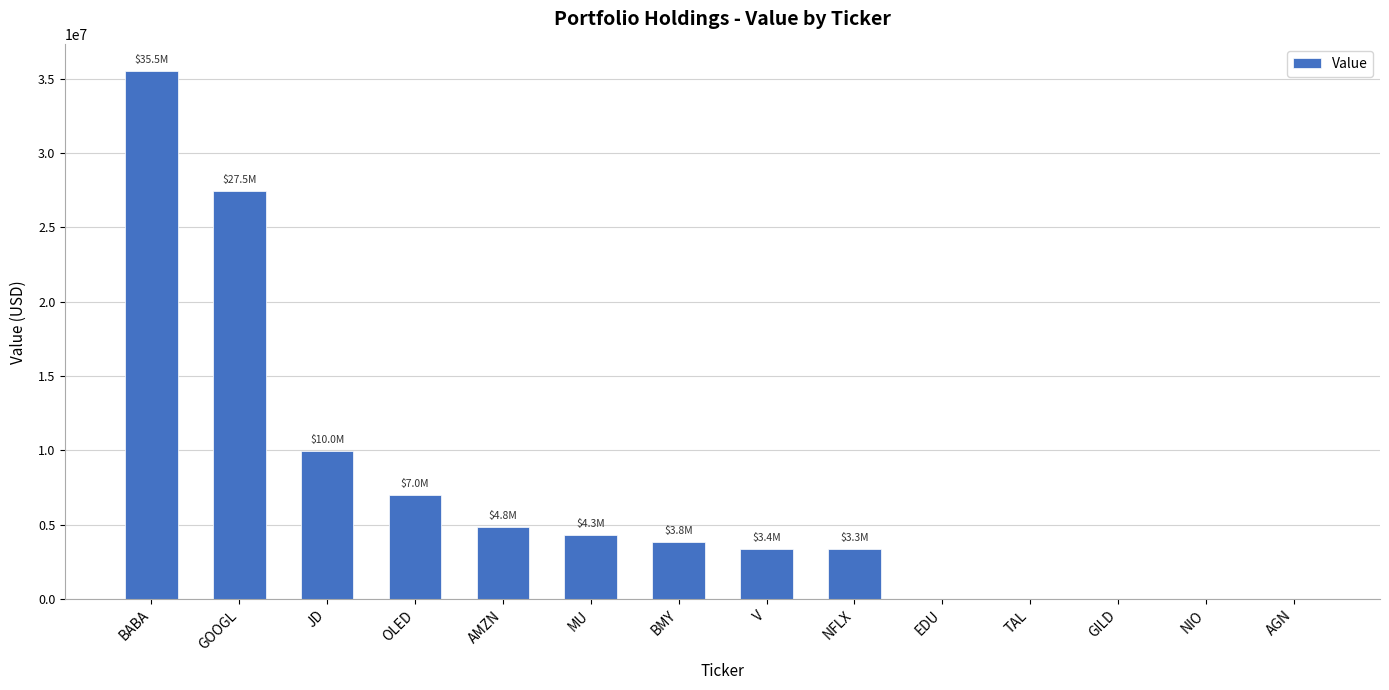

At which label is the value closest to 17765500?

JD